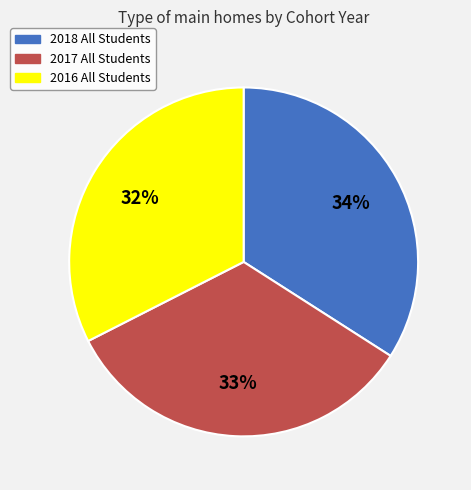

Rank the categories by value from highest to lowest.

2018, 2017, 2016